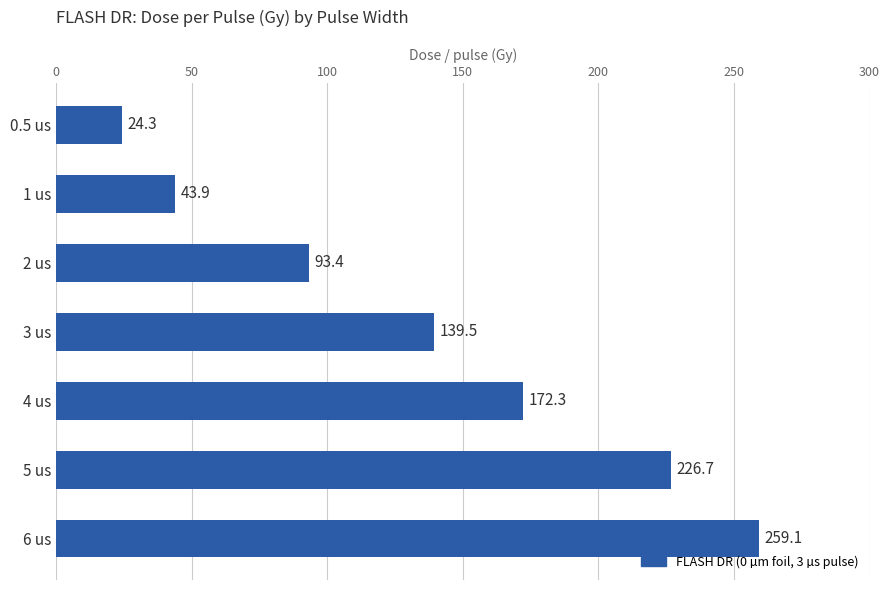

True or false: the data shows 259.1 at 6 us.

True